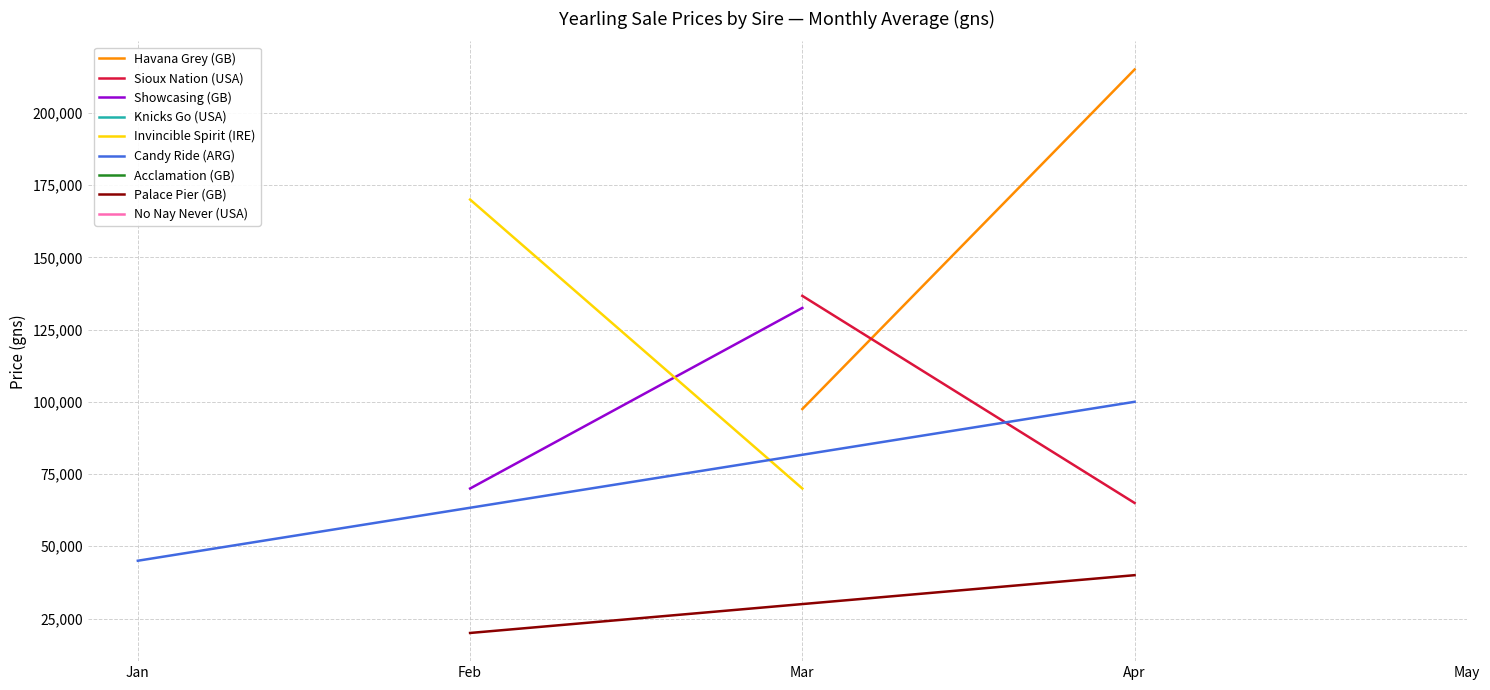

The Havana Grey (GB) series shows 60900 at Mar. True or false?

False